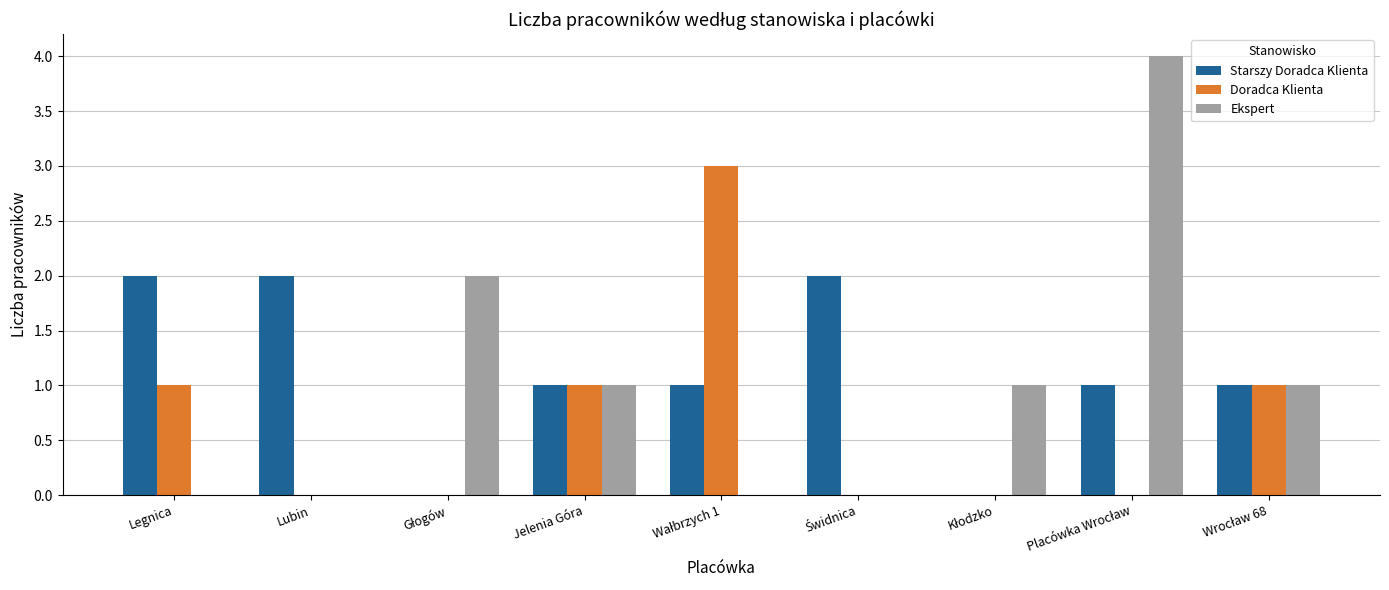

At which label does Starszy Doradca Klienta first exceed 1?

Legnica